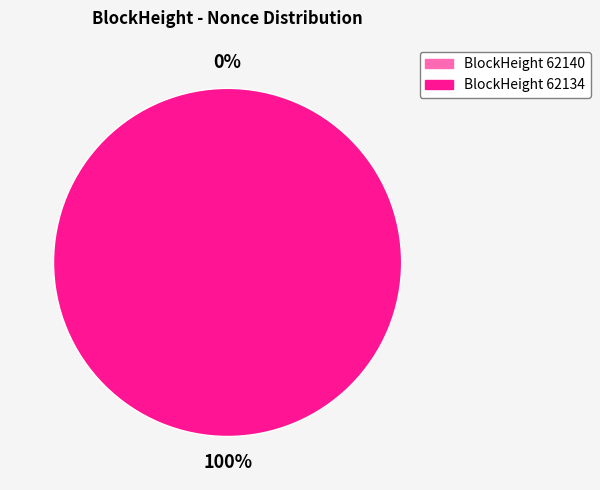

To the nearest percent, what percentage of the pie is 62134?

100%